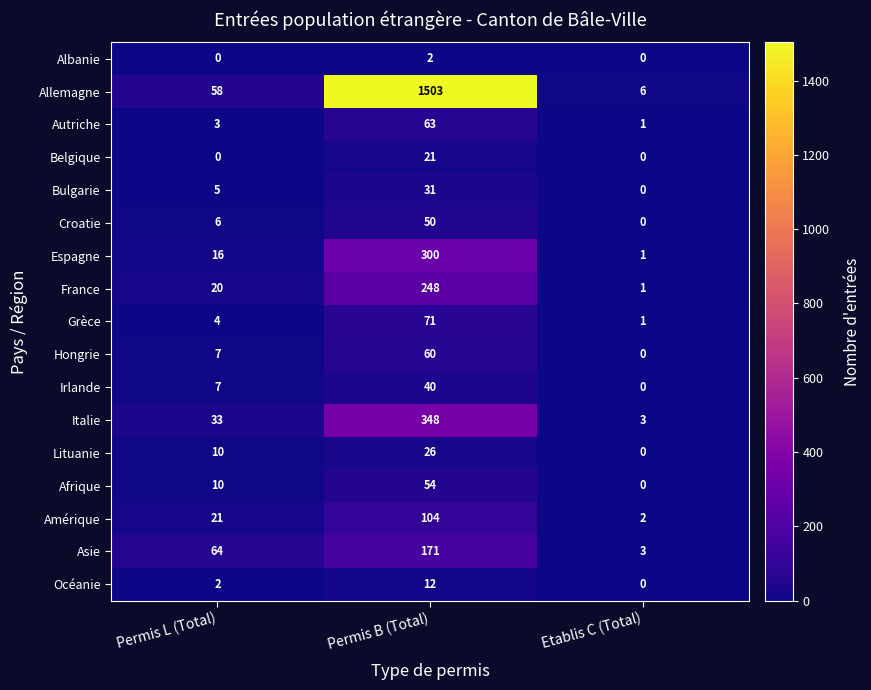

Which series has the widest spread of values?

Allemagne